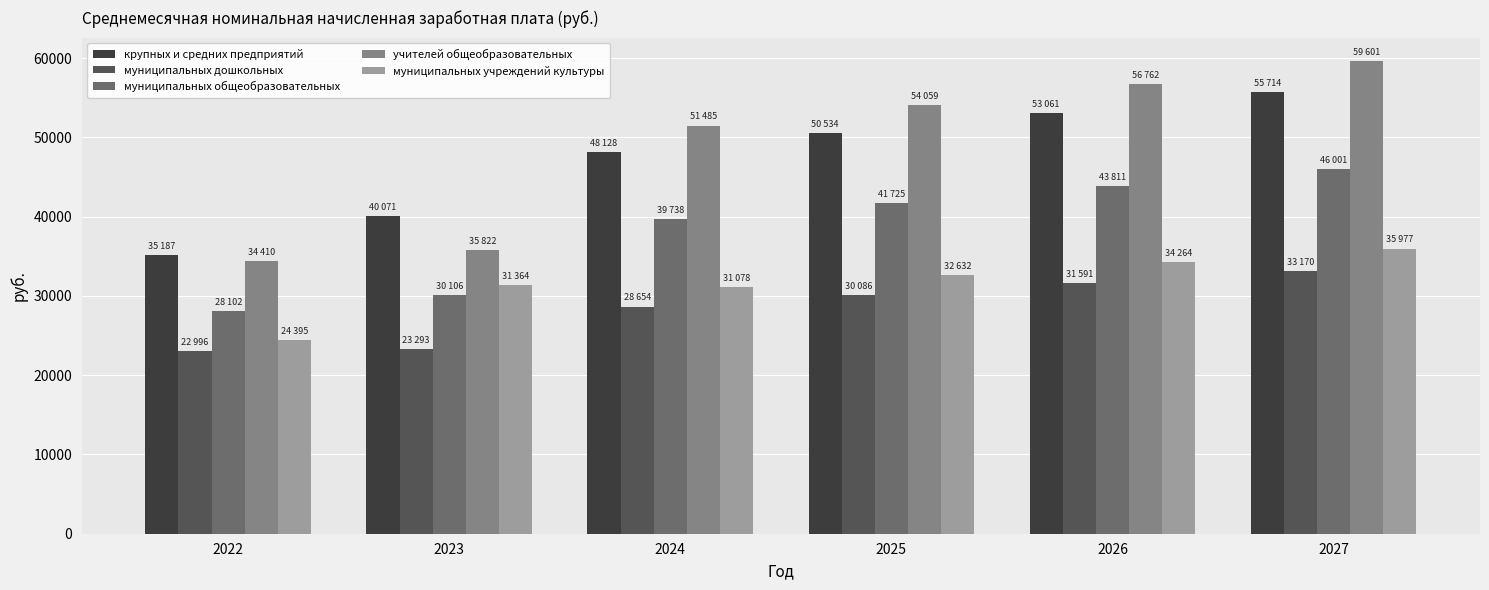

What is the highest value of the муниципальных дошкольных series?

33170.6